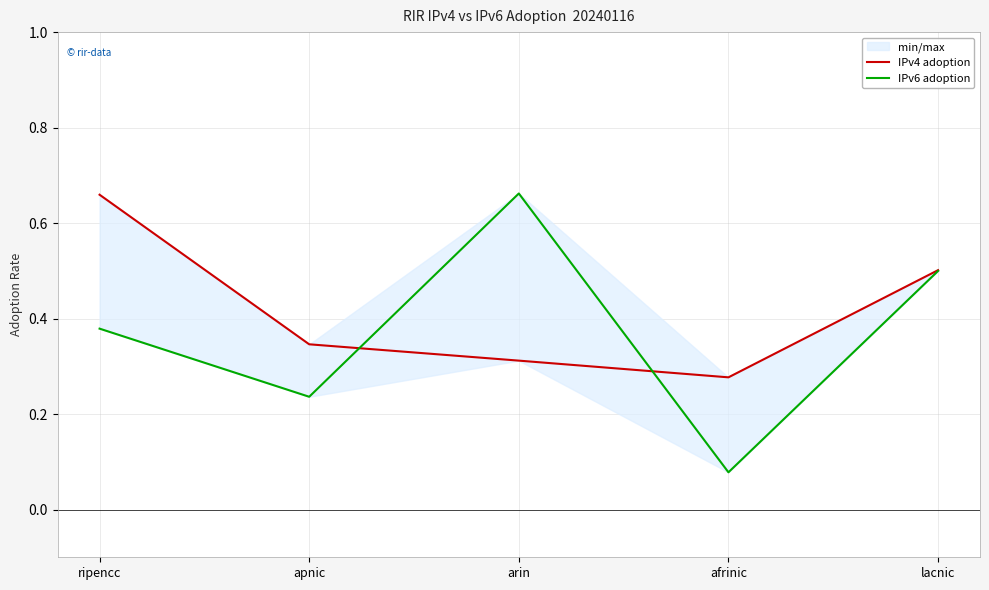

What position from the left is afrinic?

4